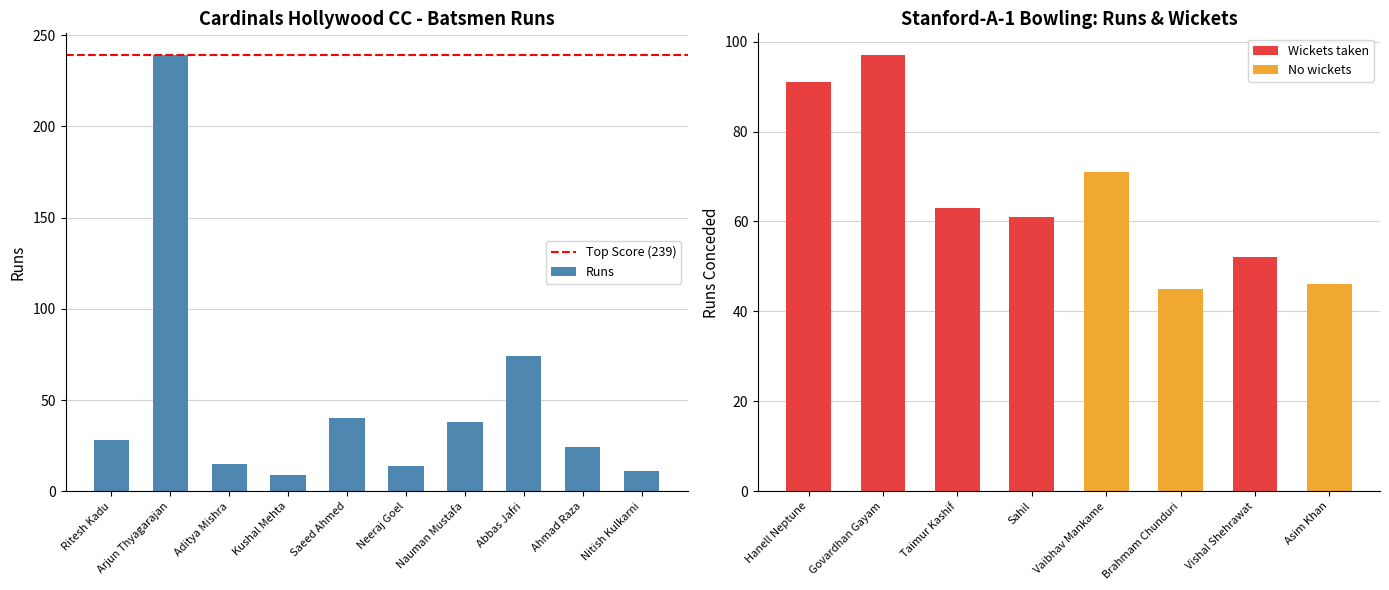

Where does the data first go above 28?

Arjun Thyagarajan